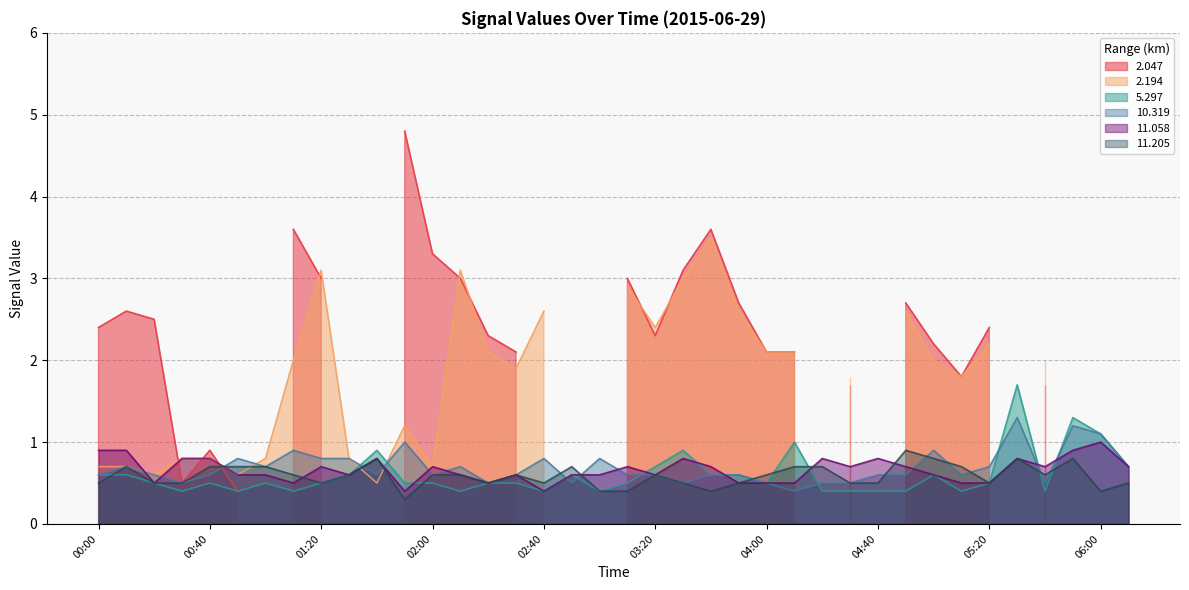

True or false: 11.205 has a value of 0.5 at 02:40.

True